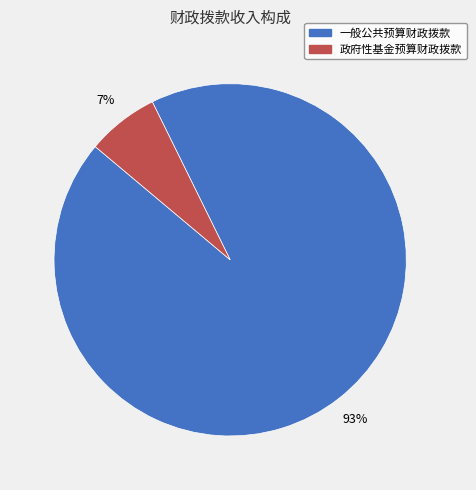

The 一般公共预算财政拨款 slice represents 86% of the pie. True or false?

False